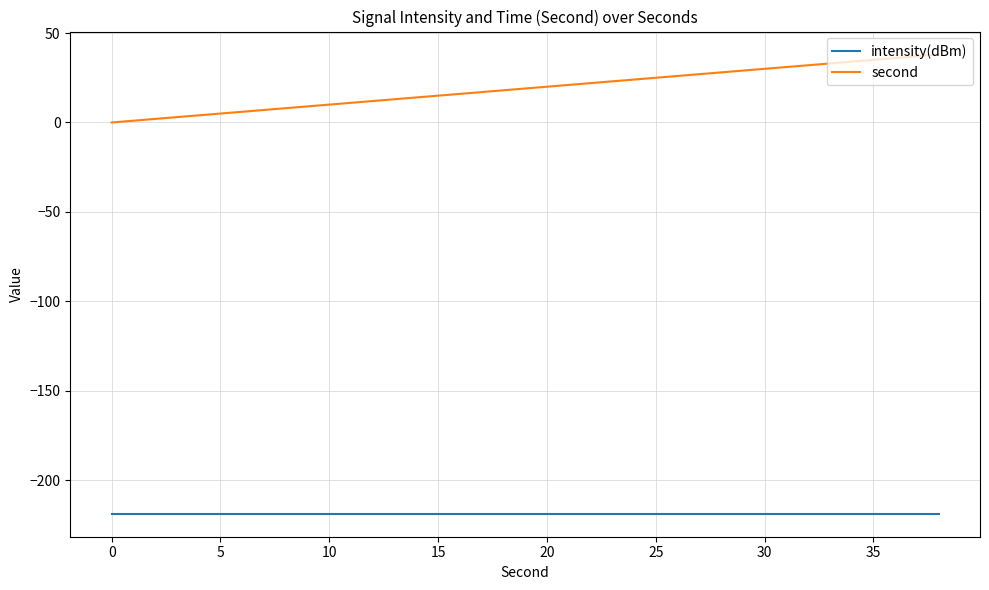

Reading left to right, extract all data points from this chart.

intensity(dBm): -218.7	-218.7	-218.7	-218.7	-218.7	-218.7	-218.7	-218.7	-218.7	-218.7	-218.7	-218.7	-218.7	-218.7	-218.7	-218.7	-218.7	-218.7	-218.7	-218.7
second: 0.0	2.0	4.0	6.0	8.0	10.0	12.0	14.0	16.0	18.0	20.0	22.0	24.0	26.0	28.0	30.0	32.0	34.0	36.0	38.0